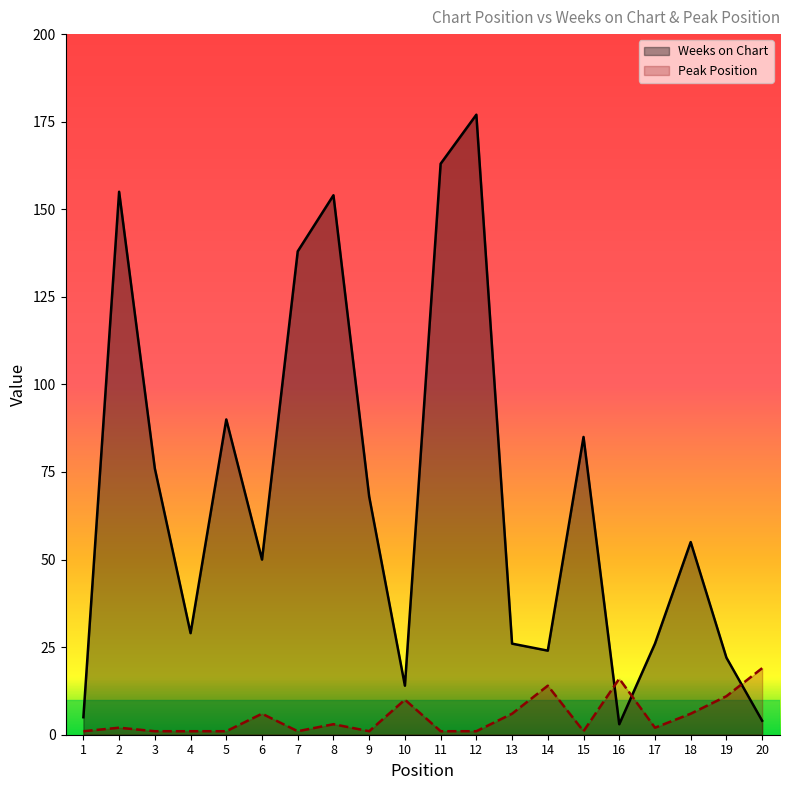

Reading left to right, transcribe all the data shown in this chart.

Weeks on Chart: 1=5	2=155	3=76	4=29	5=90	6=50	7=138	8=154	9=68	10=14	11=163	12=177	13=26	14=24	15=85	16=3	17=26	18=55	19=22	20=4
Peak Position: 1=1	2=2	3=1	4=1	5=1	6=6	7=1	8=3	9=1	10=10	11=1	12=1	13=6	14=14	15=1	16=16	17=2	18=6	19=11	20=19